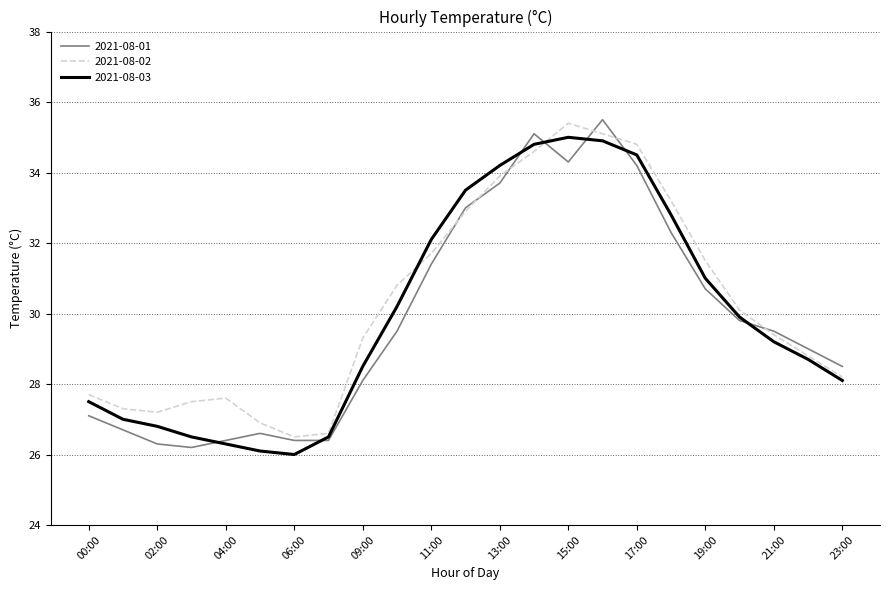

What are all the series names shown in the legend?

2021-08-01, 2021-08-02, 2021-08-03